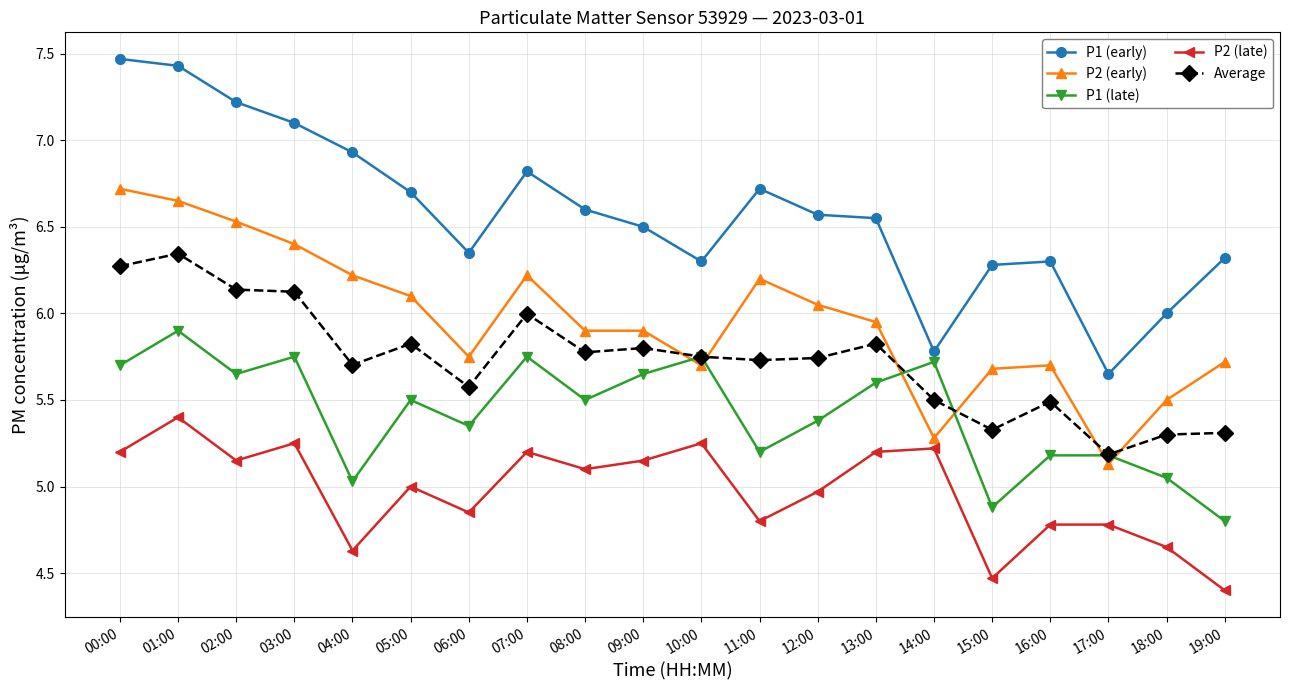

At which category does P1 (early) reach its first local valley?

06:00